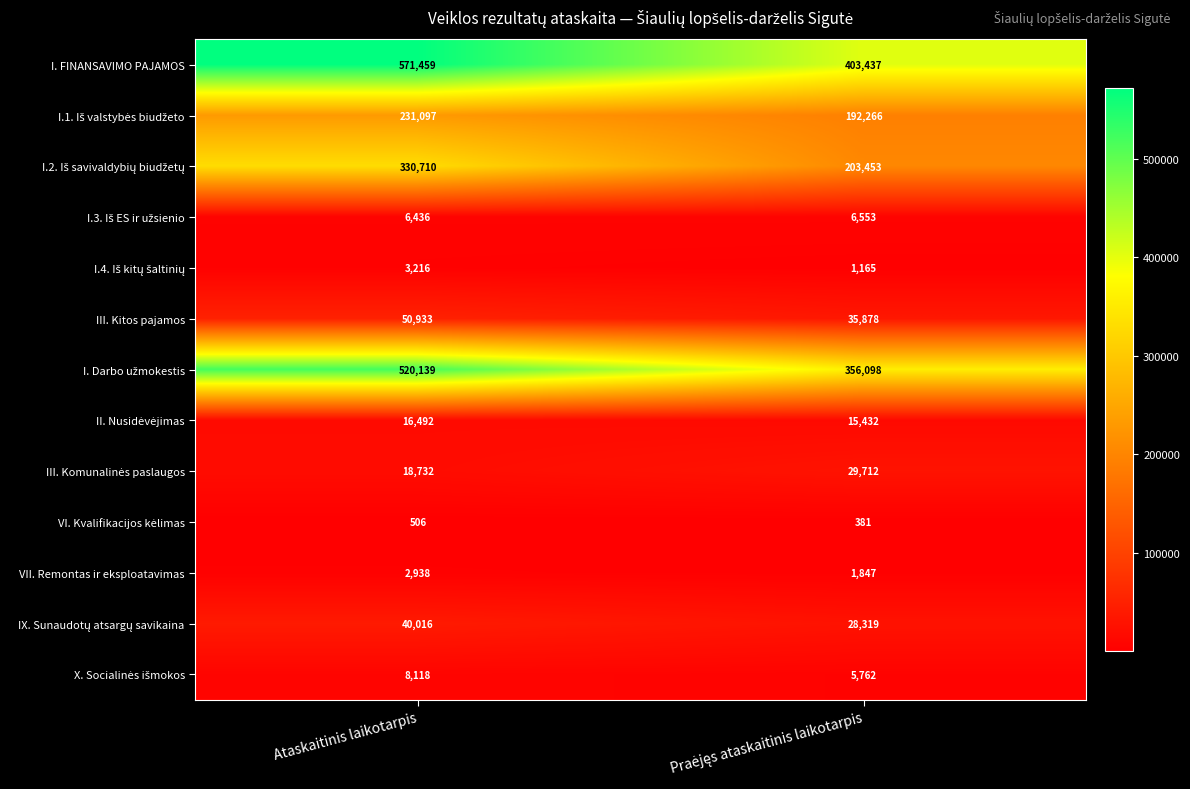

Which series has the largest total across all categories?

I. FINANSAVIMO PAJAMOS